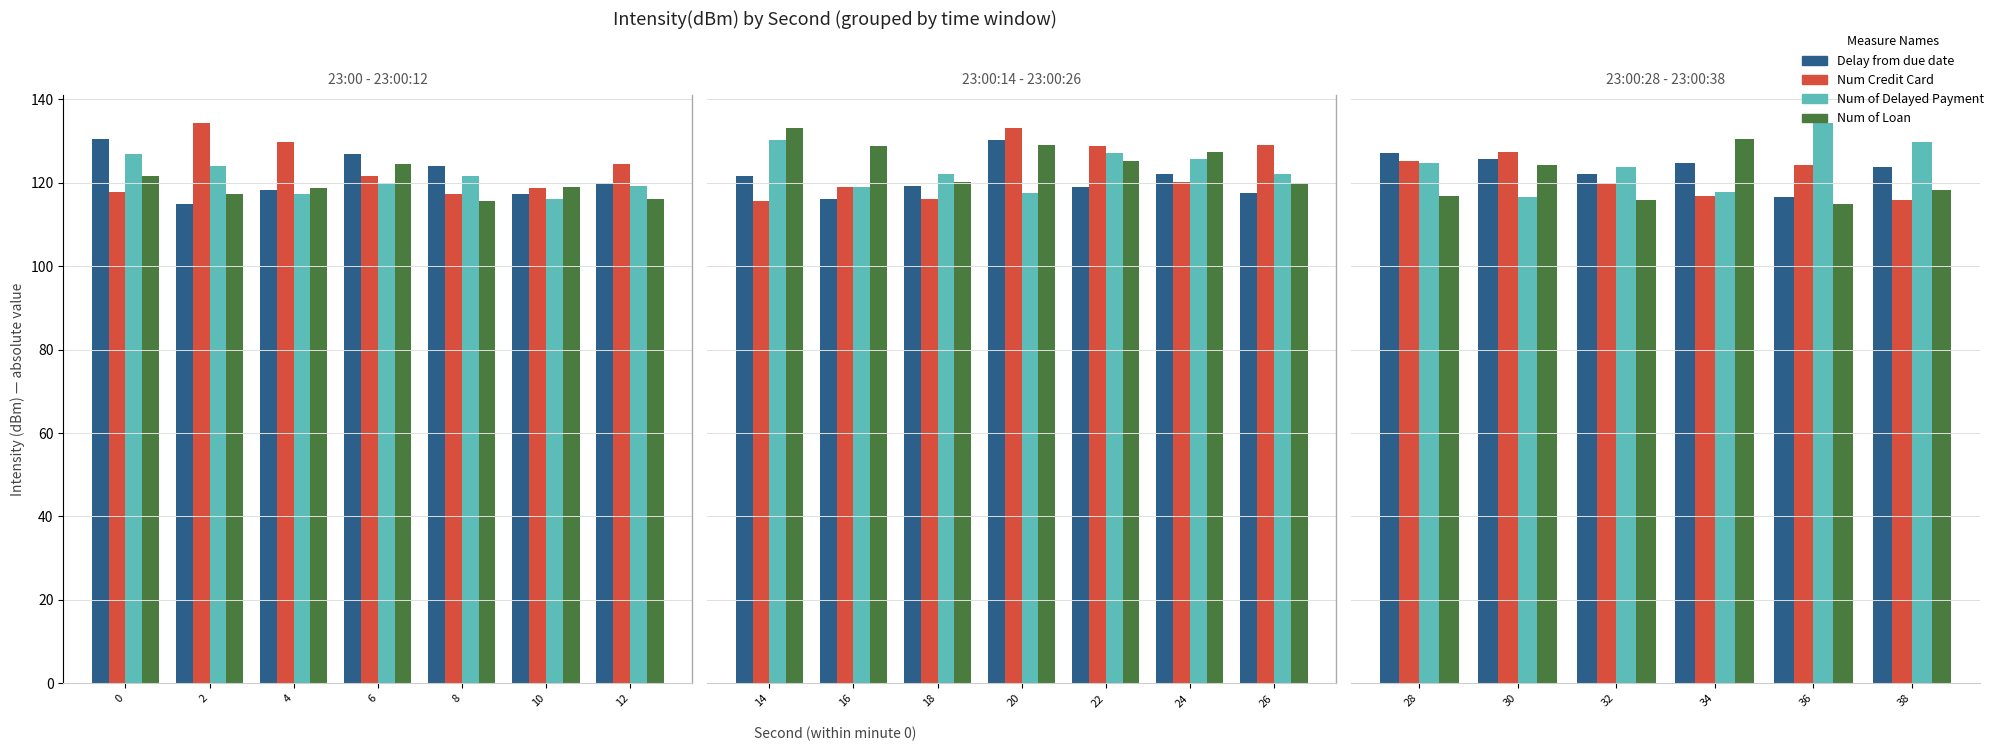

List the series in order of their peak value, lowest first.

Delay from due date, Num Credit Card, Num of Loan, Num of Delayed Payment